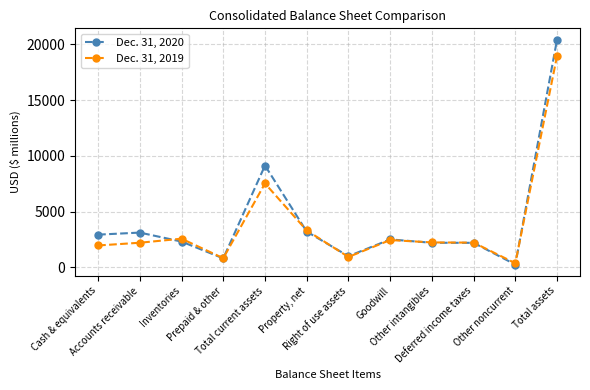

Which series has the largest range (max minus min)?

Dec. 31, 2020